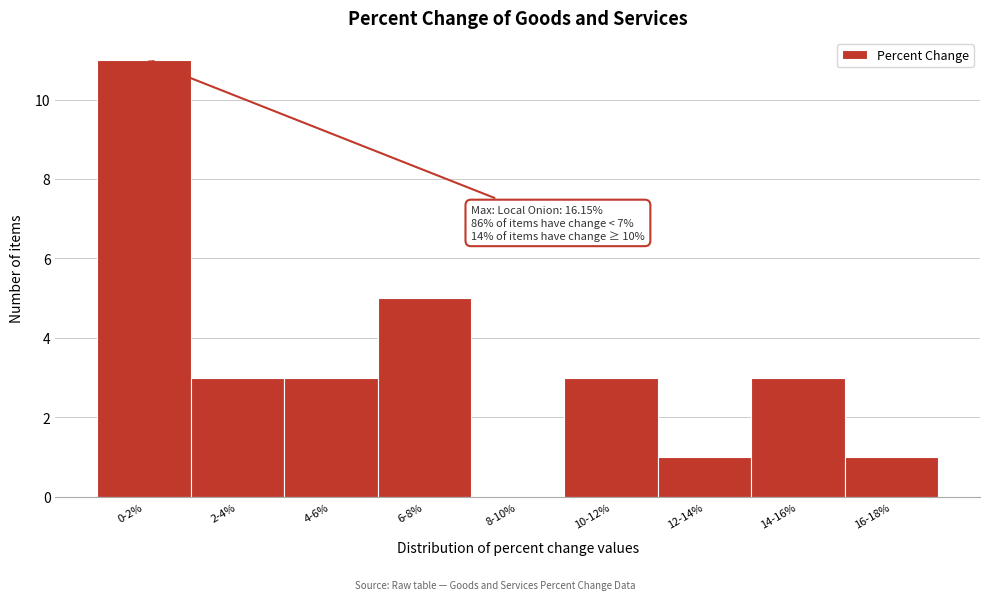

Reading left to right, extract all data points from this chart.

0-2%=11	2-4%=3	4-6%=3	6-8%=5	8-10%=0	10-12%=3	12-14%=1	14-16%=3	16-18%=1